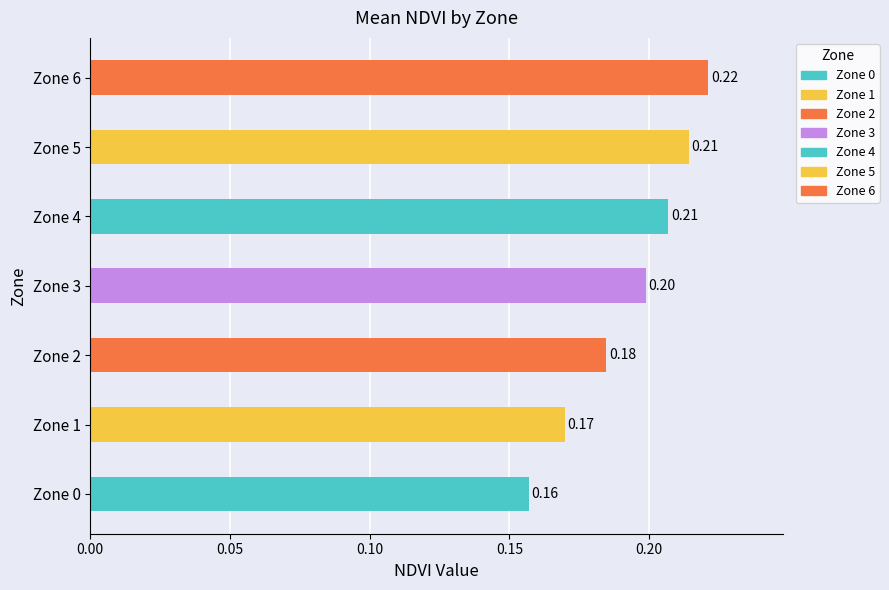

Which has a higher value, Zone 5 or Zone 0?

Zone 5